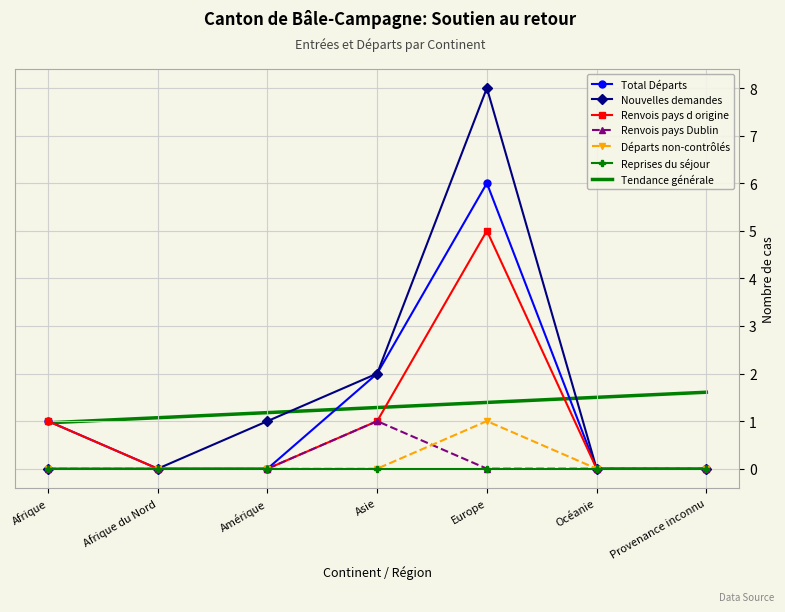

What is the sum of the Total Départs values at Provenance inconnu and Afrique?

1.0